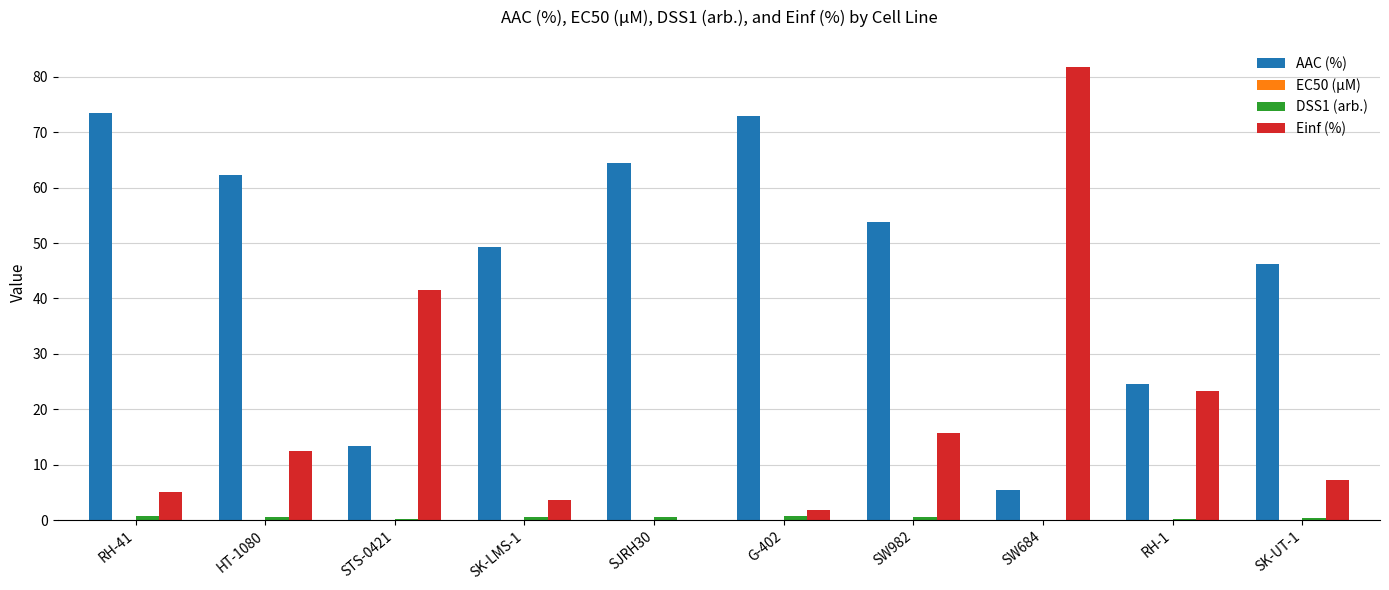

Which series has the largest total across all categories?

AAC (%)